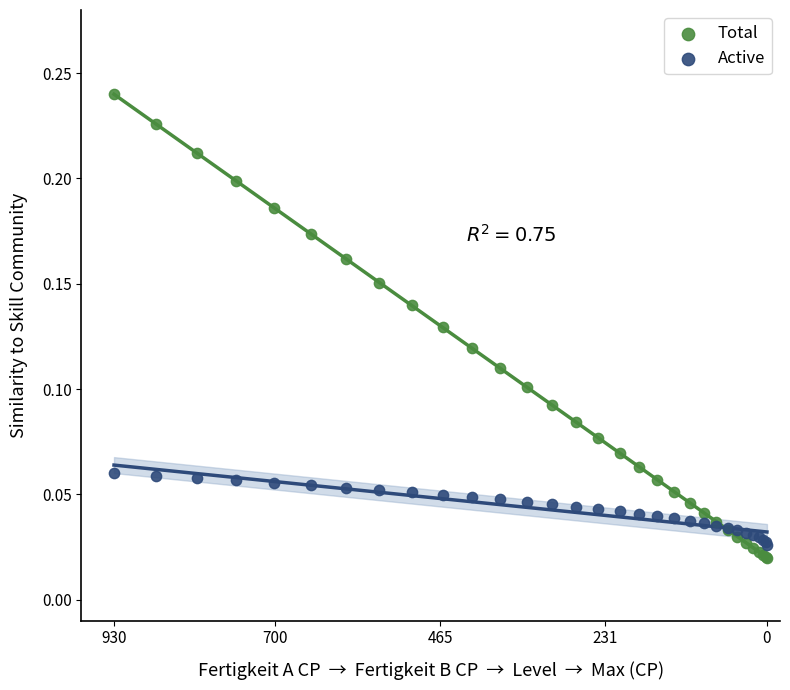

Which series has the widest spread of Y values?

Total